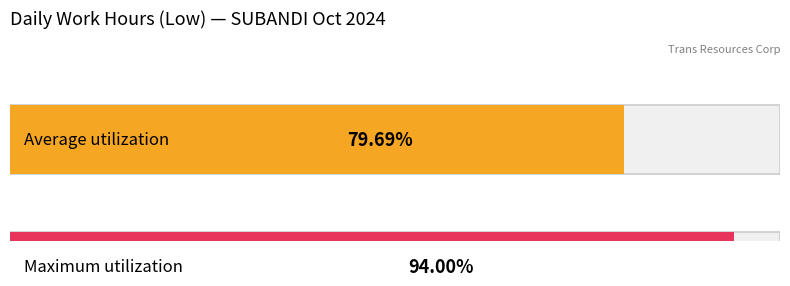

Does the chart contain any negative values?

No